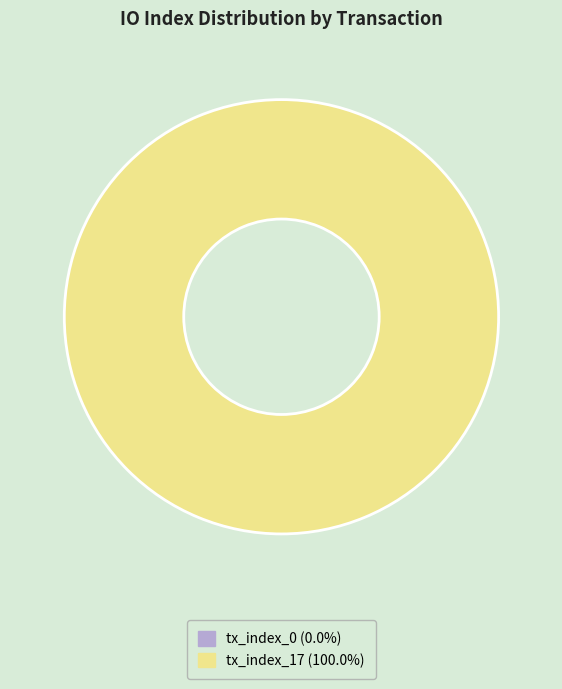

To the nearest percent, what is the difference between the largest and smallest slice percentages?

100%